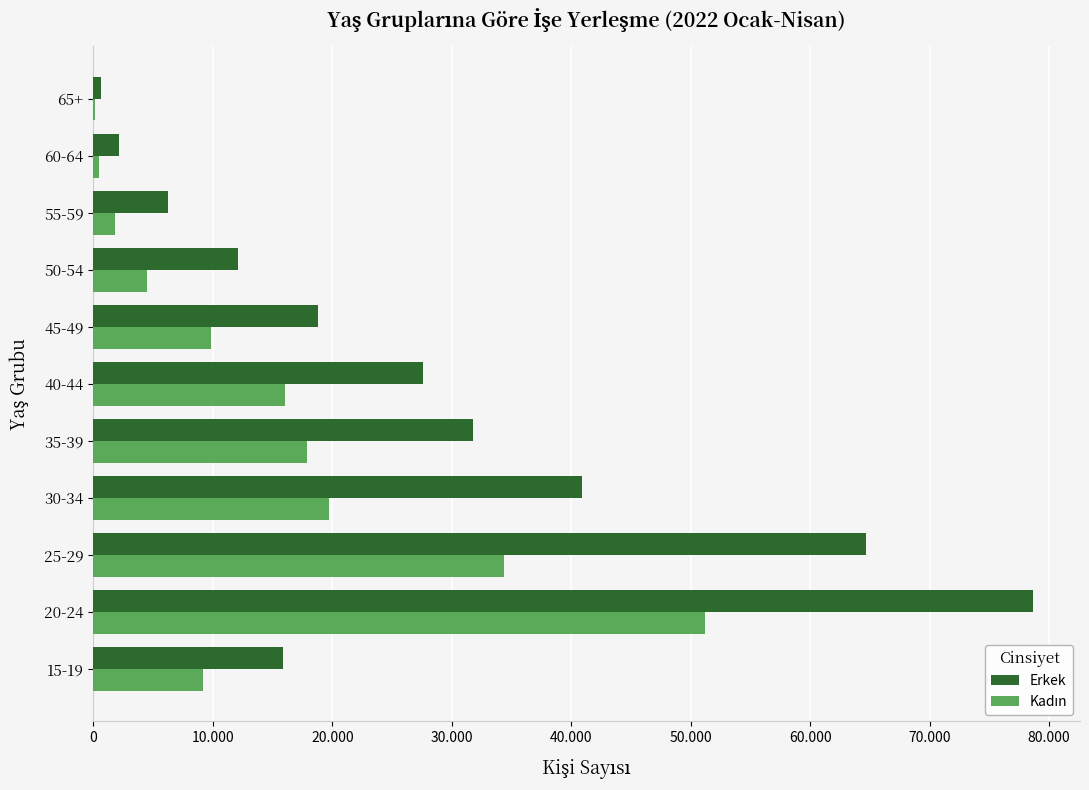

What is the difference between the maximum and second lowest values in the Kadın series?

50773